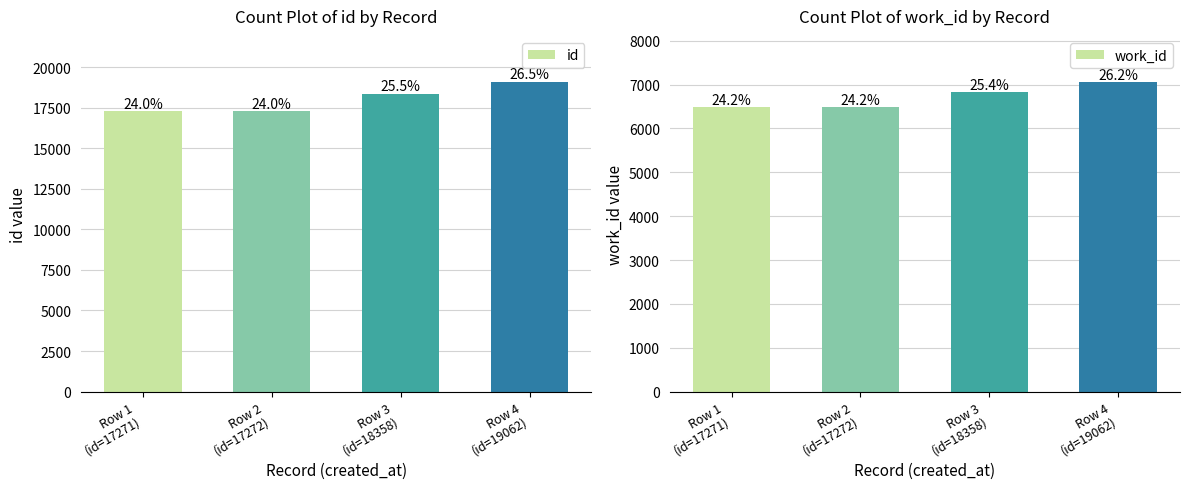

What is the minimum value shown in the chart?

6495